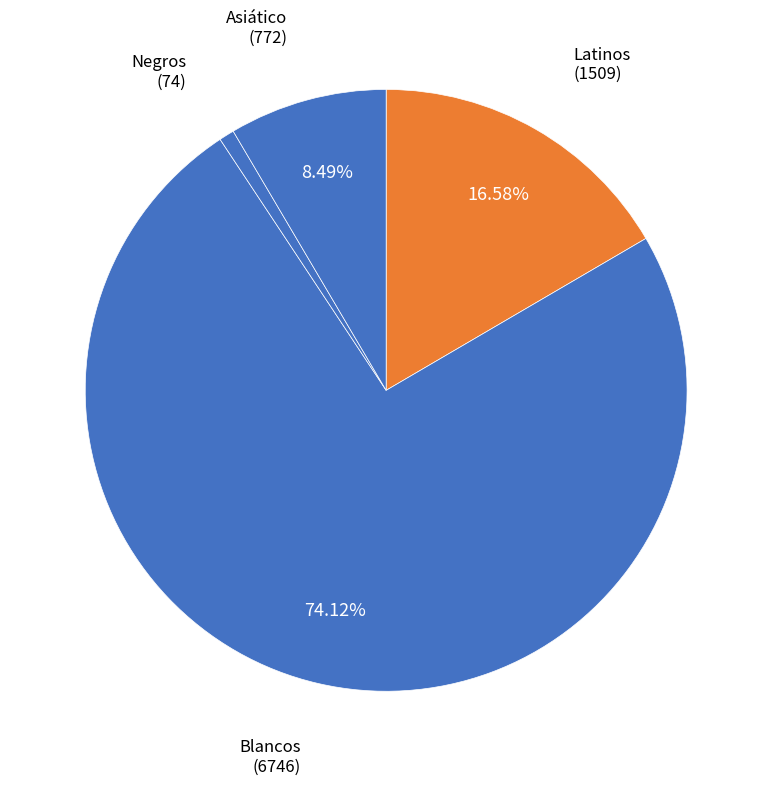

How many slices are in this pie chart?

4